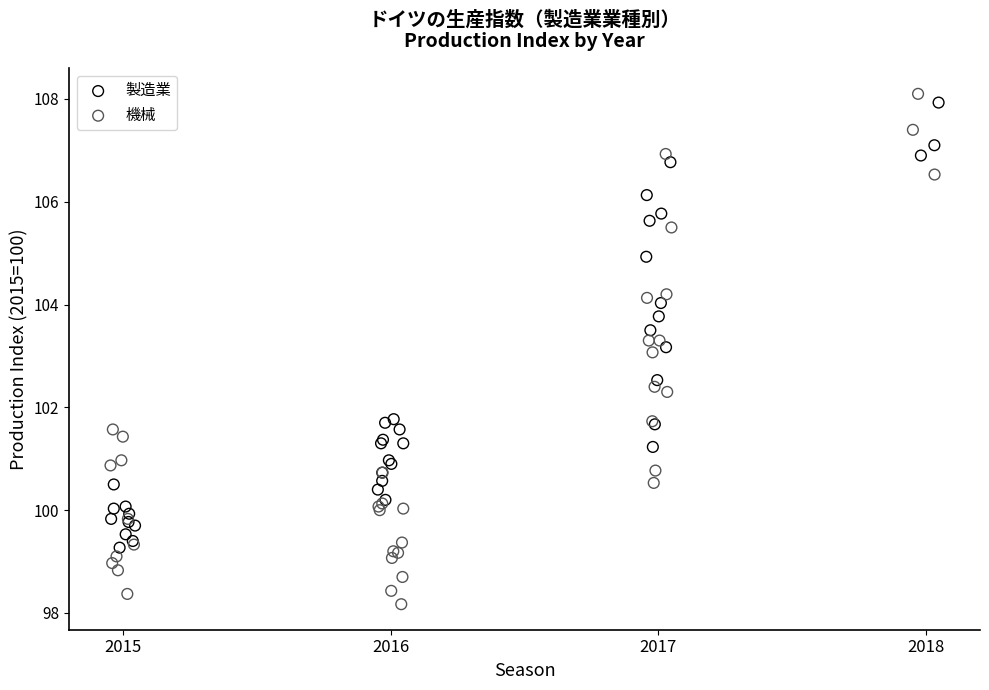

What are all the series names shown in the legend?

製造業, 機械